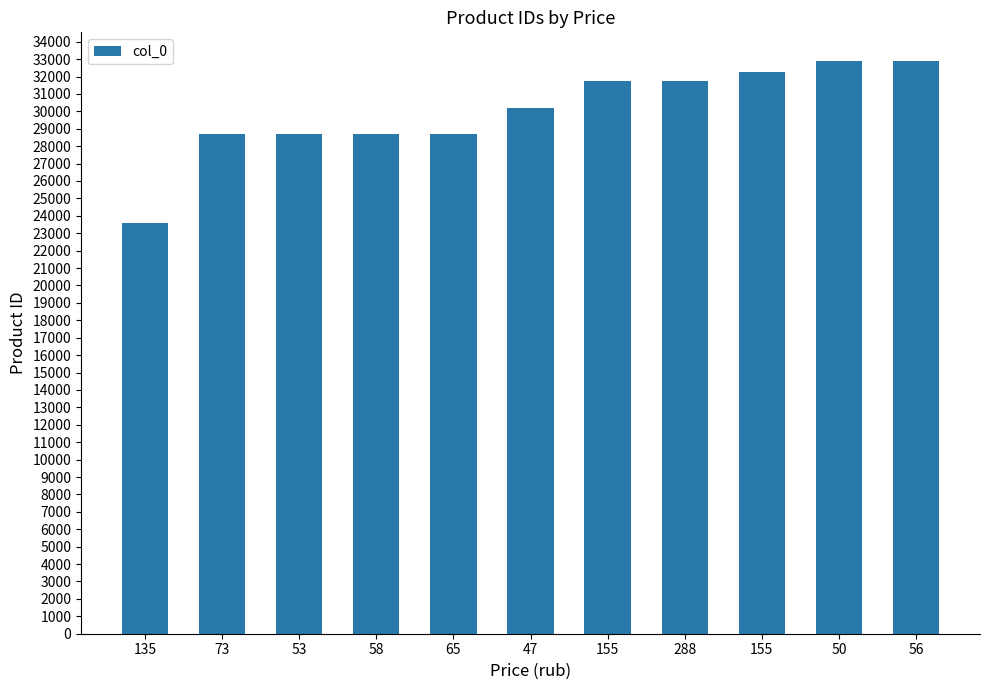

What is the label of the 8th bar from the right?

58